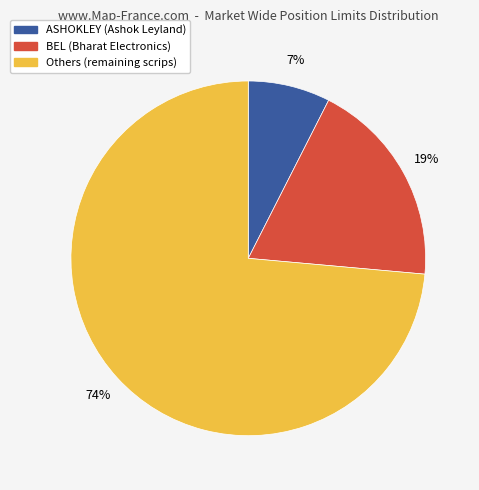

Is there a majority slice in this chart?

Yes